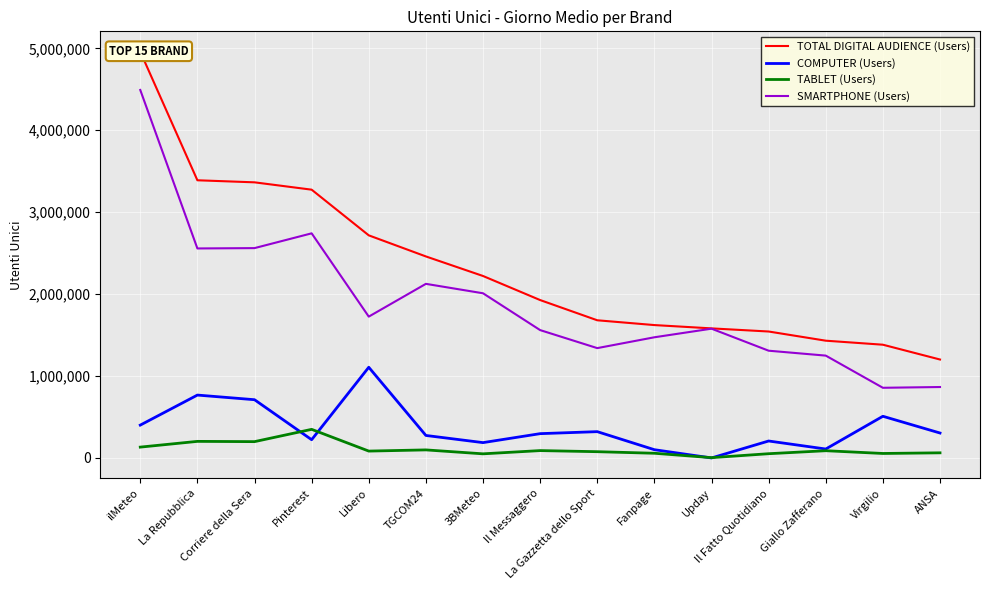

How many values in the TABLET (Users) series exceed 83779?

7